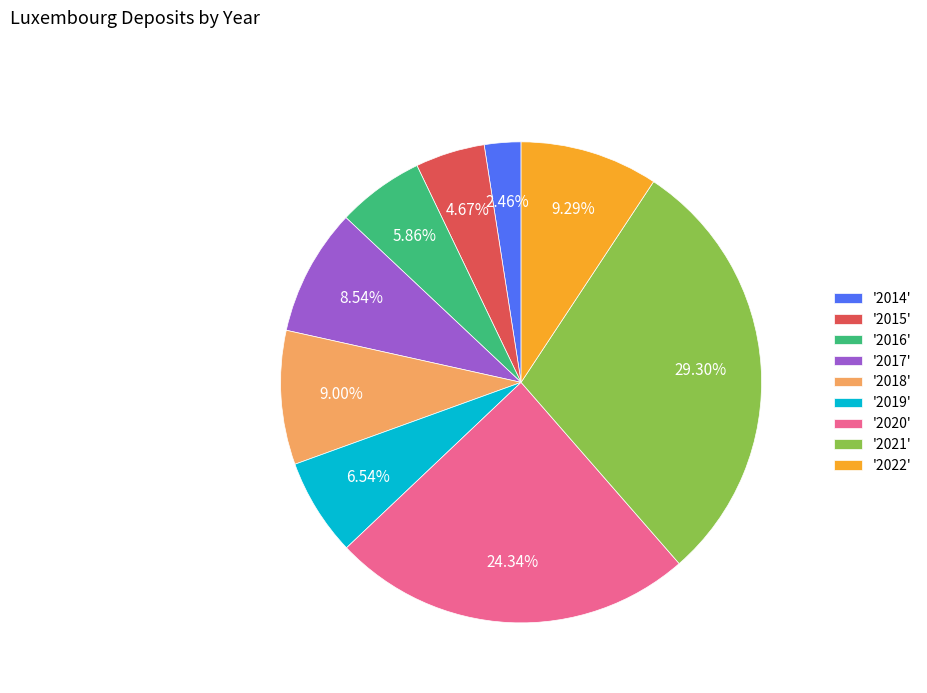

Do '2019' and '2017' together represent more than half of the pie?

No